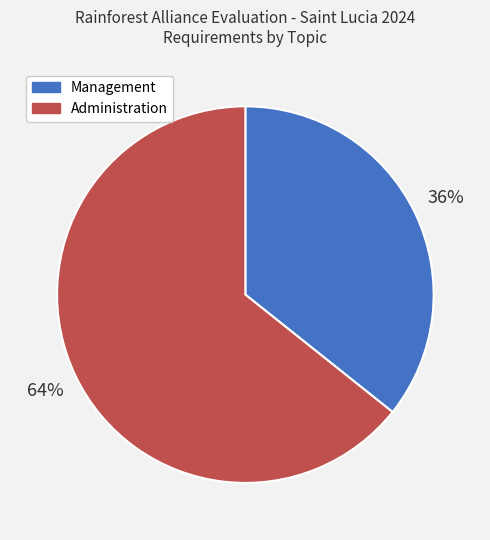

How many slices are in this pie chart?

2